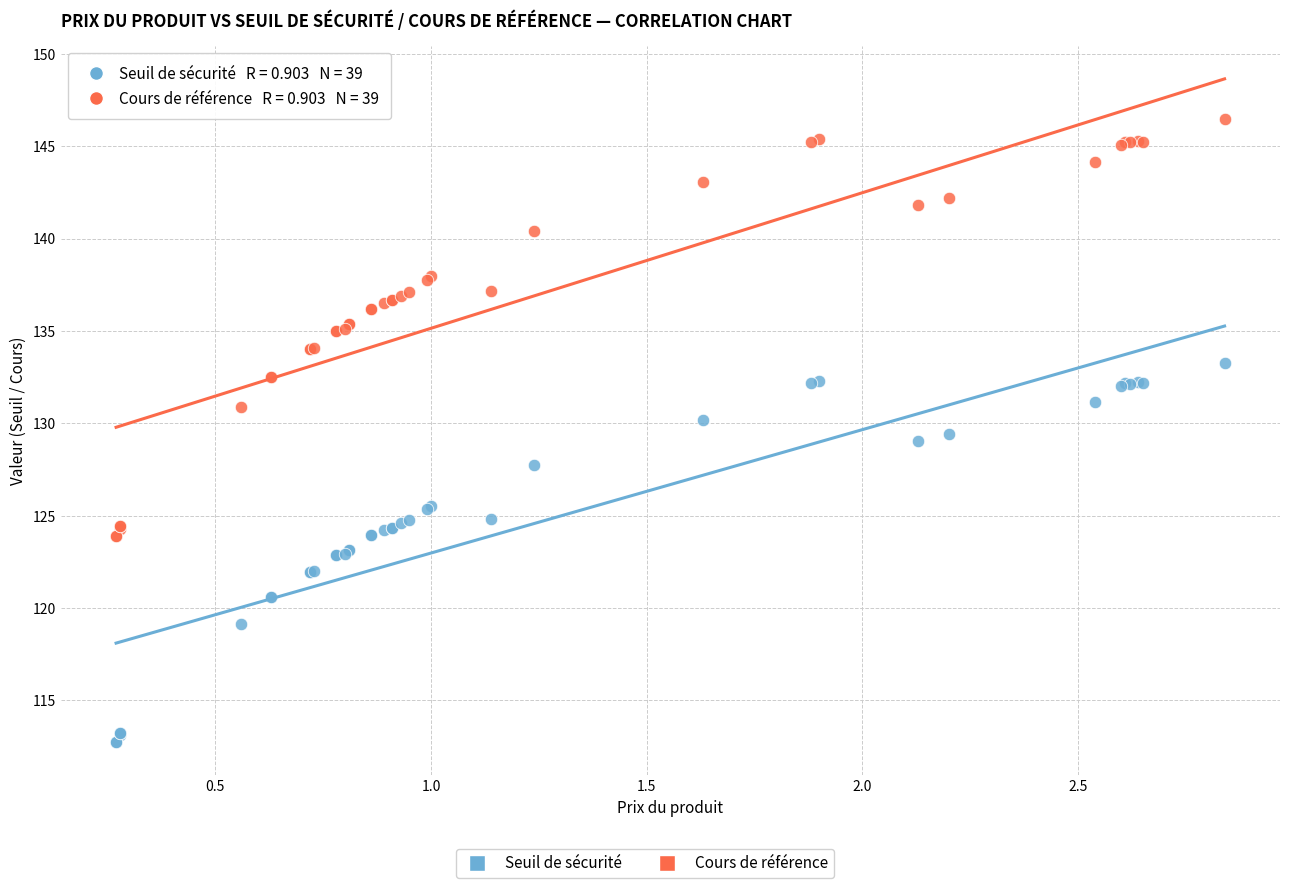

Which series reaches the minimum Y coordinate?

Seuil de sécurité